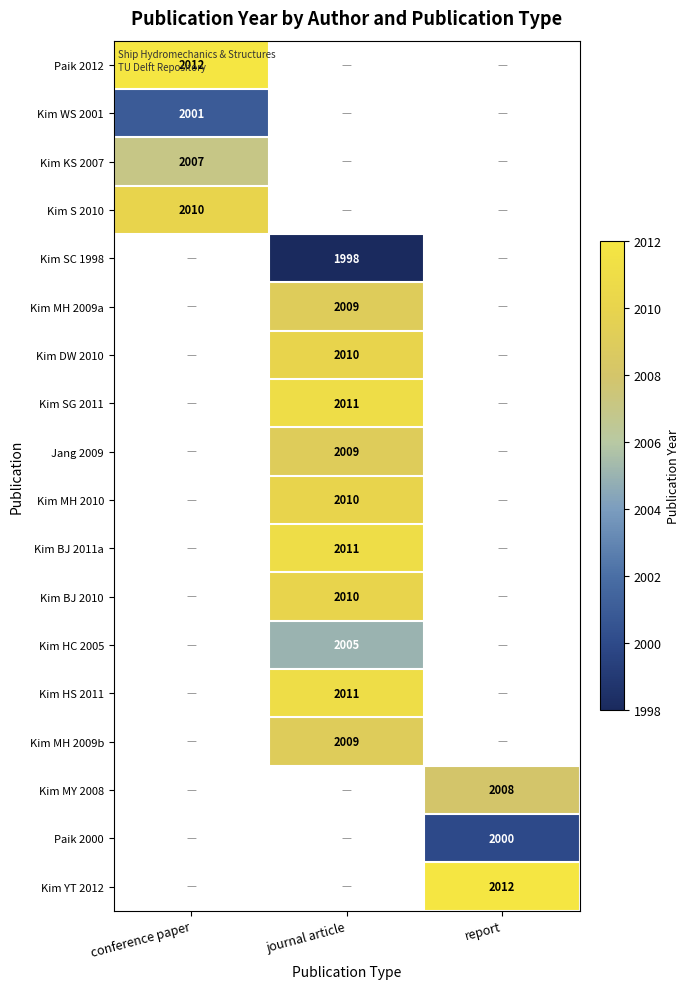

The value of Kim MH 2010 at journal article is 2010. True or false?

True